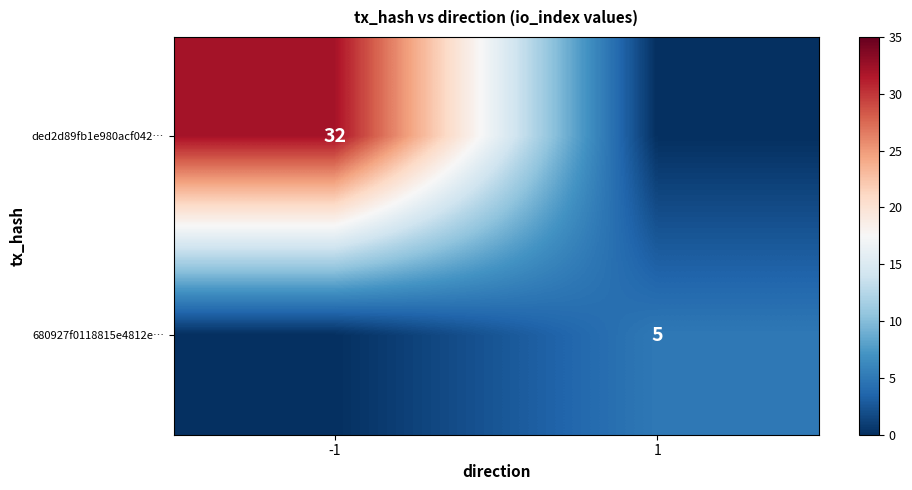

True or false: 680927f0118815e4812e… has a value of 7 at 1.

False